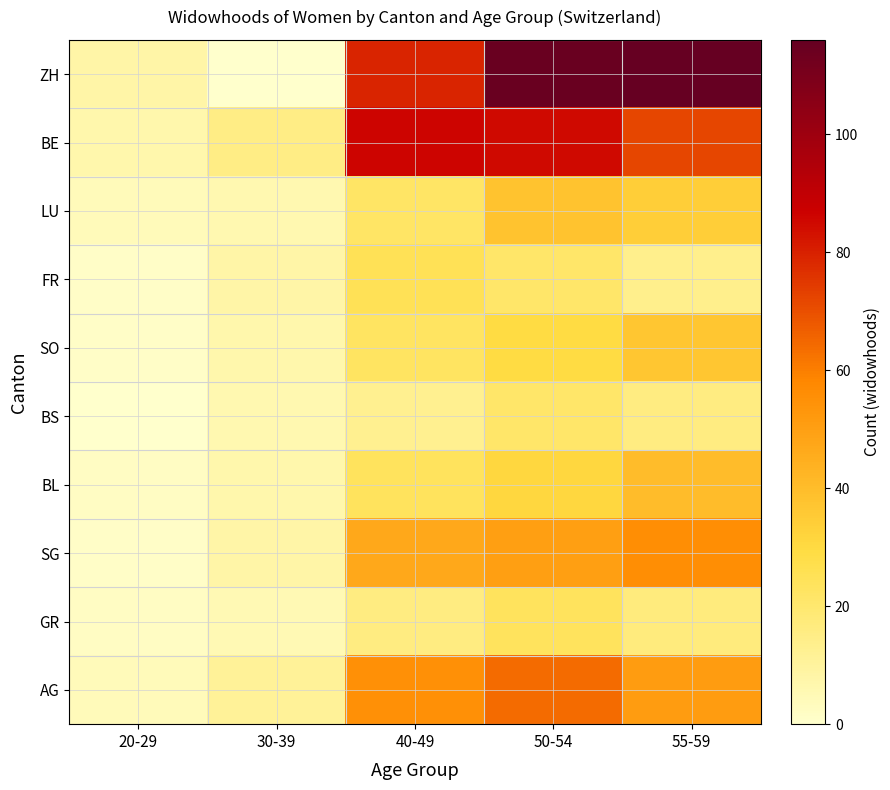

Reading left to right, transcribe all the data shown in this chart.

ZH: 20-29=8	30-39=0	40-49=79	50-54=115	55-59=116
BE: 20-29=7	30-39=15	40-49=86	50-54=85	55-59=72
LU: 20-29=4	30-39=6	40-49=22	50-54=38	55-59=34
FR: 20-29=1	30-39=8	40-49=25	50-54=21	55-59=14
SO: 20-29=1	30-39=7	40-49=23	50-54=29	55-59=37
BS: 20-29=0	30-39=6	40-49=13	50-54=21	55-59=16
BL: 20-29=2	30-39=7	40-49=24	50-54=31	55-59=40
SG: 20-29=1	30-39=8	40-49=47	50-54=50	55-59=56
GR: 20-29=2	30-39=5	40-49=16	50-54=24	55-59=17
AG: 20-29=4	30-39=11	40-49=55	50-54=64	55-59=51